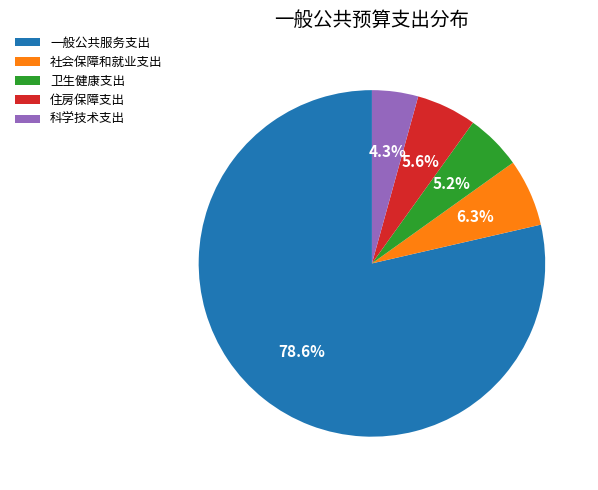

To the nearest percent, what is the difference between the 社会保障和就业支出 and 科学技术支出 slice percentages?

2%